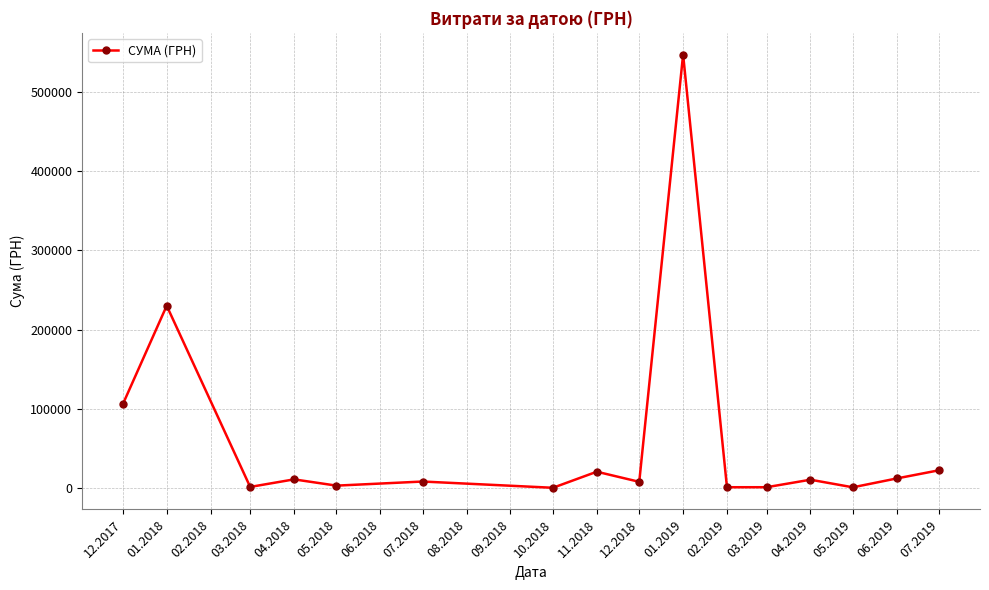

What is the sum of the values at 10.2018 and 03.2019?

1426.0